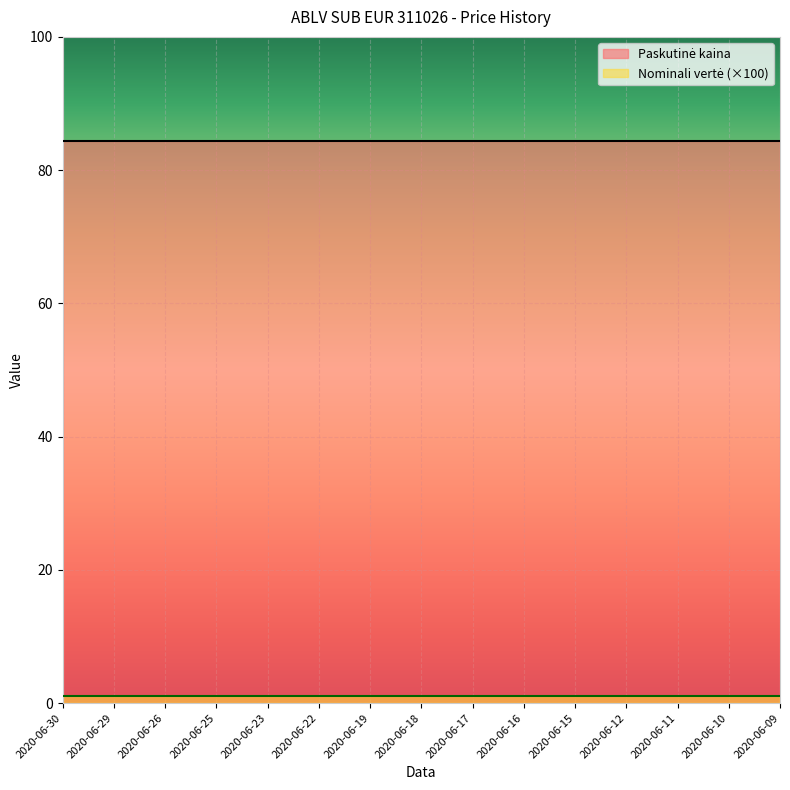

True or false: Nominali vertė has more than 2 points higher than both neighbors.

False